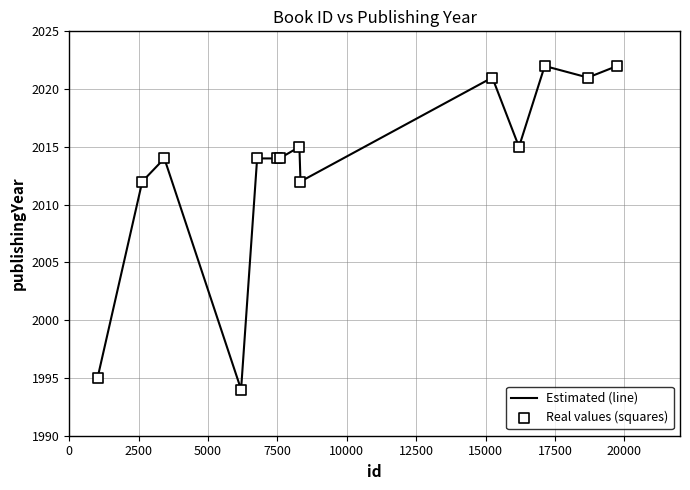

What is the difference between the maximum and minimum values?

28